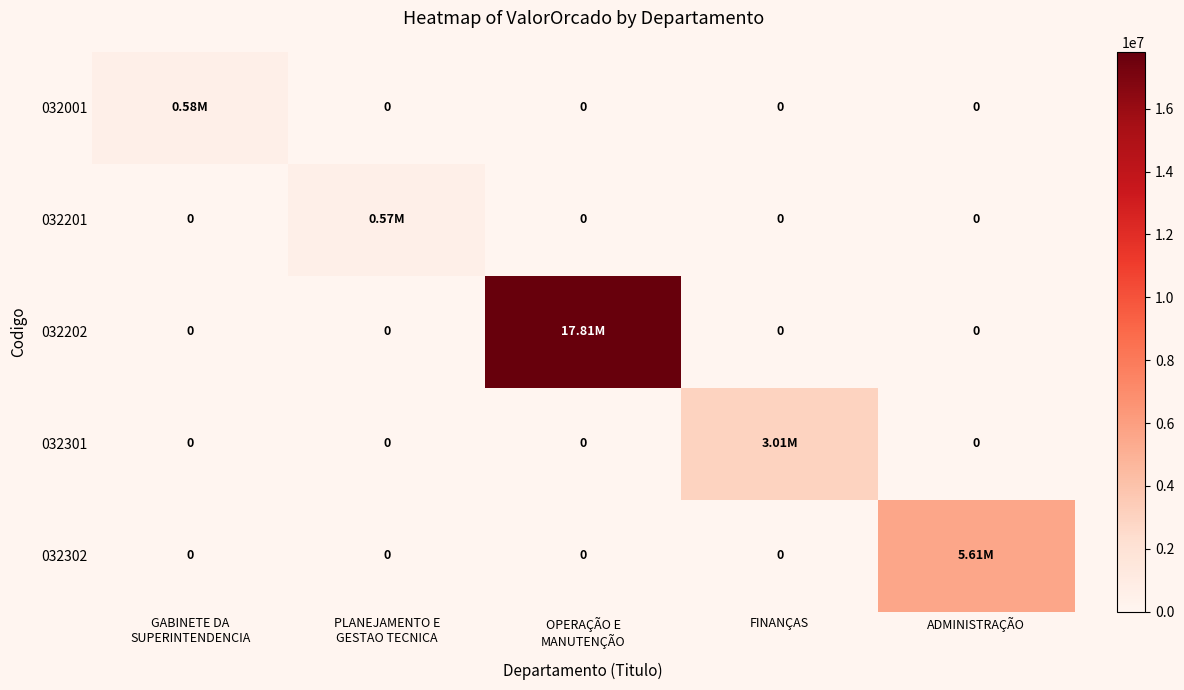

Rank the categories by 032302 value from lowest to highest.

GABINETE DA SUPERINTENDENCIA, PLANEJAMENTO E GESTAO TECNICA, OPERAÇÃO E MANUTENÇÃO, FINANÇAS, ADMINISTRAÇÃO